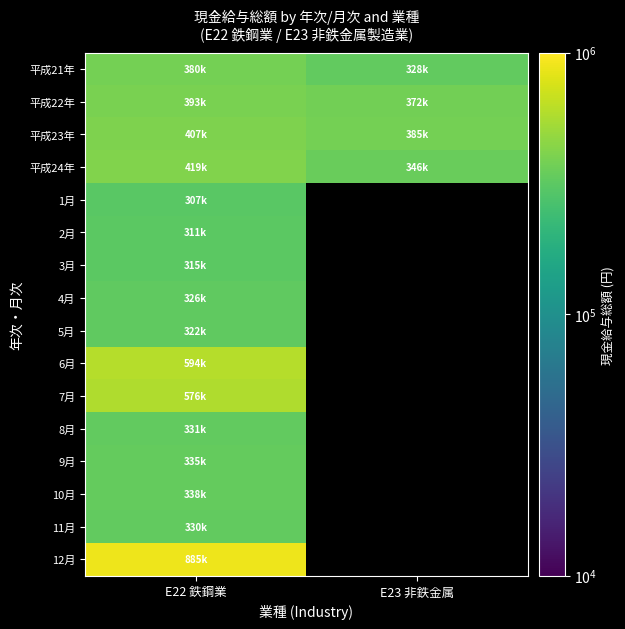

List the series in order of their peak value, highest first.

12月, 6月, 7月, 平成24年, 平成23年, 平成22年, 平成21年, 10月, 9月, 8月, 11月, 4月, 5月, 3月, 2月, 1月